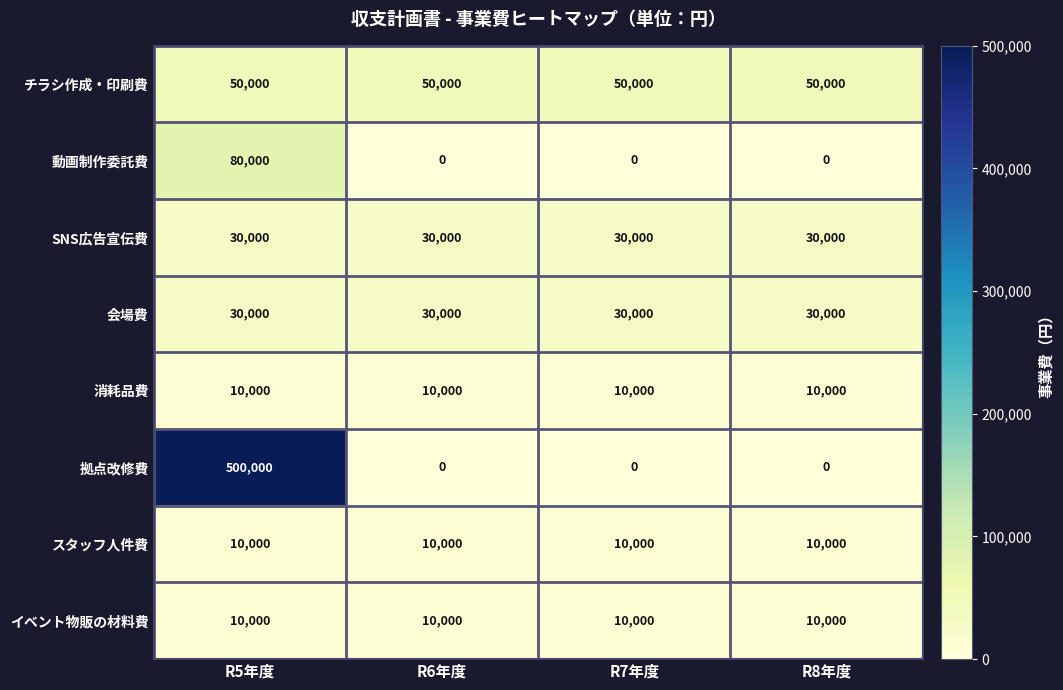

What is the sum of the チラシ作成・印刷費 values at R7年度 and R6年度?

100000